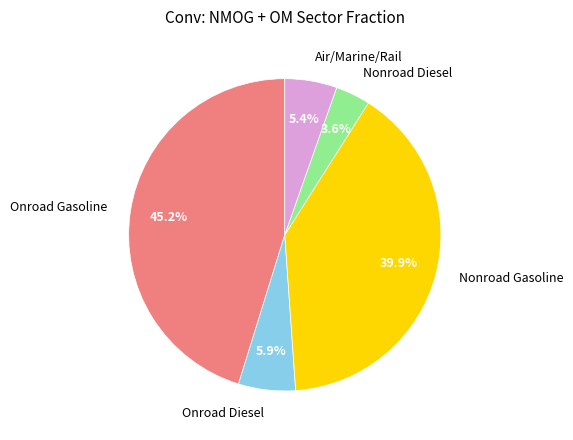

Which category has the smallest portion of the pie?

Nonroad Diesel